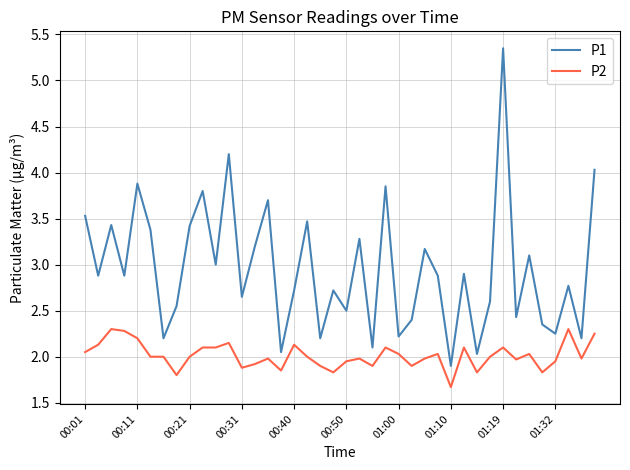

True or false: P2 and P1 intersect in this chart.

False